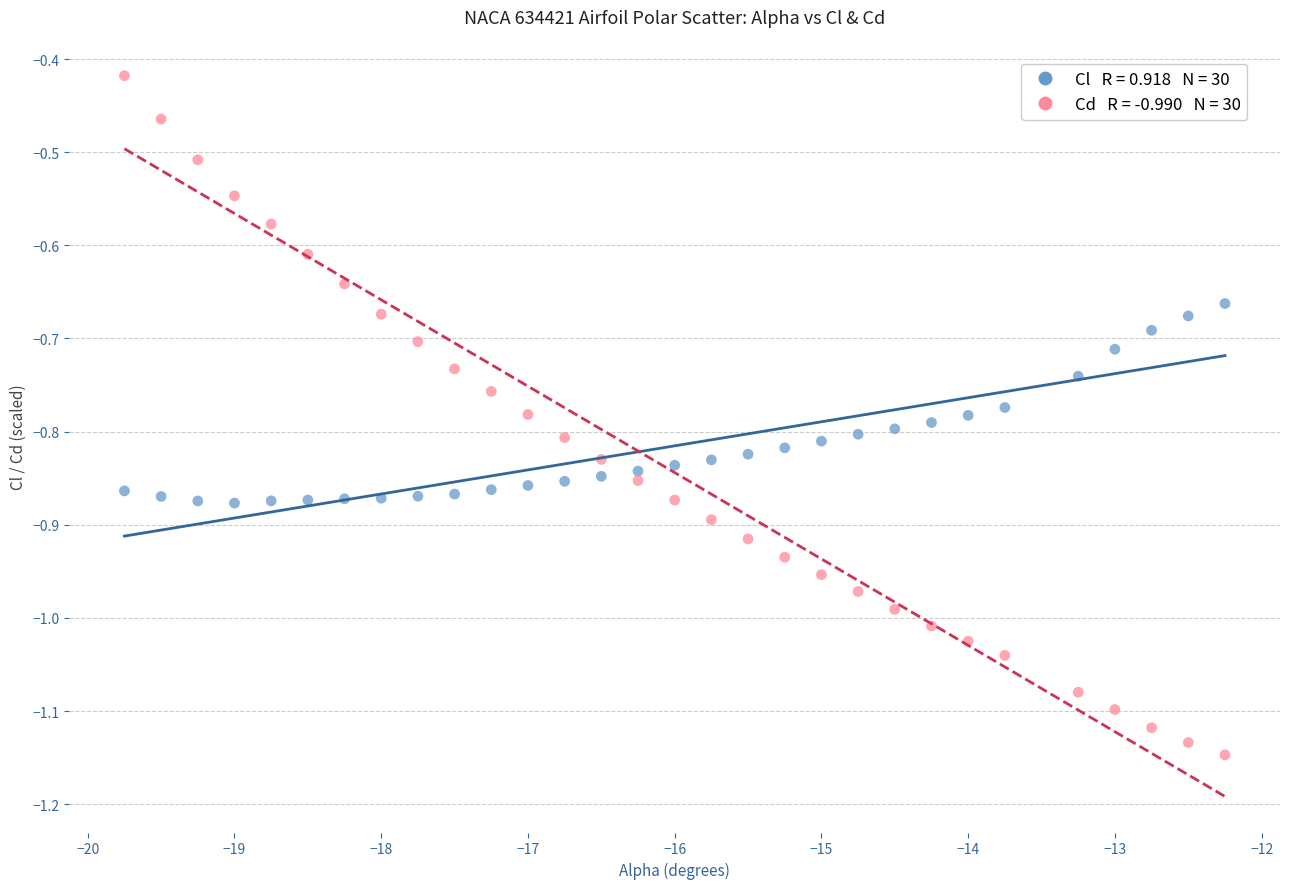

Across all data points, what is the range of X values (max minus min)?

7.5